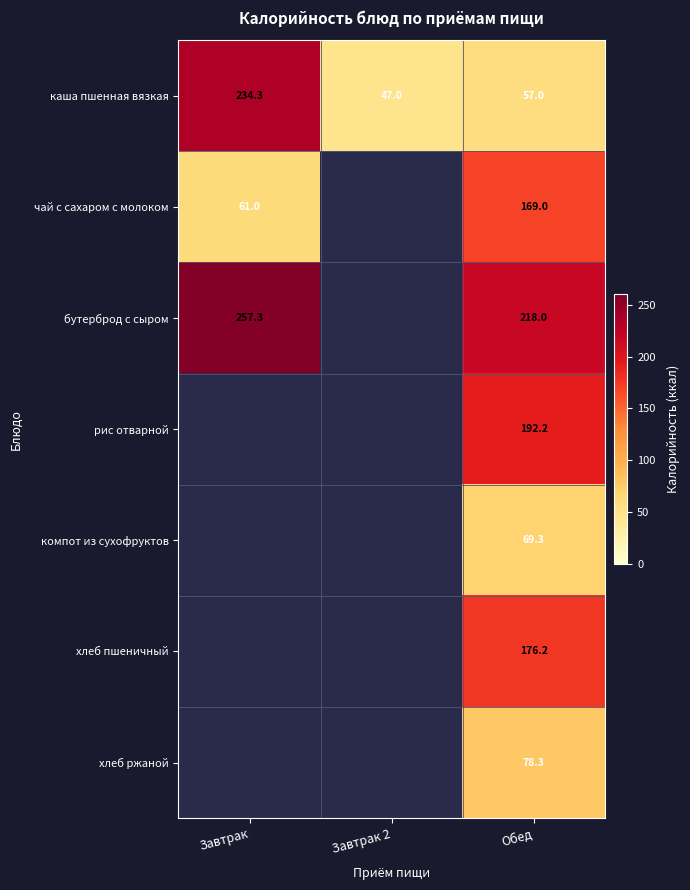

At which label does каша пшенная вязкая first exceed 57?

Завтрак